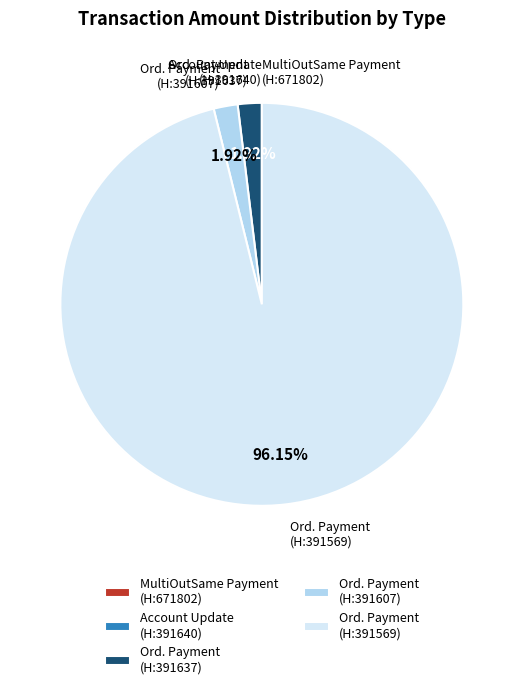

Is the sum of Ord. Payment (H:391607) and Ord. Payment (H:391637) greater than half?

No